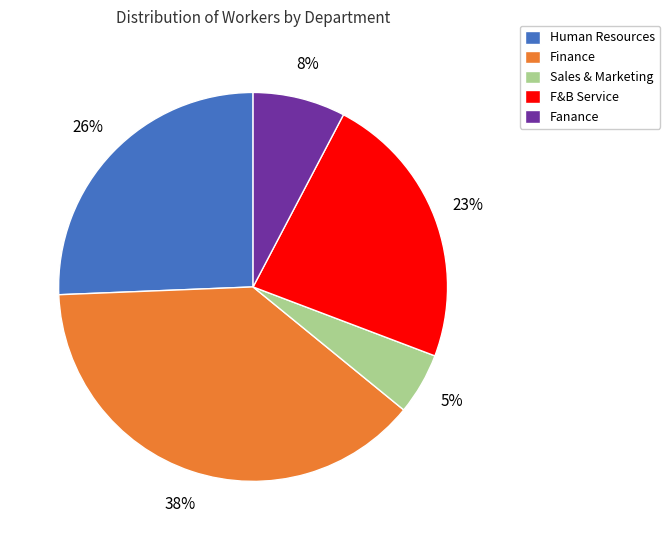

Is it true that Human Resources is 26% of the pie?

True